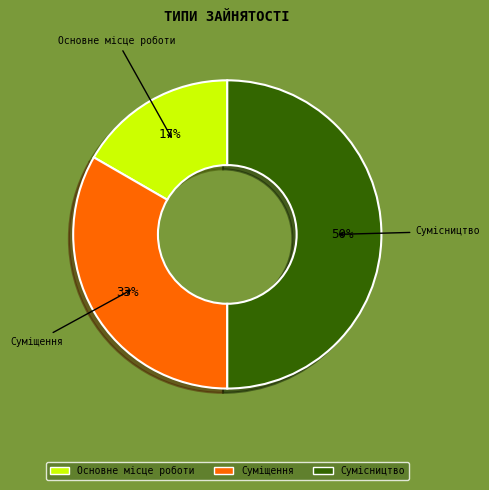

What percentage is the Сумісництво slice, to the nearest percent?

50%